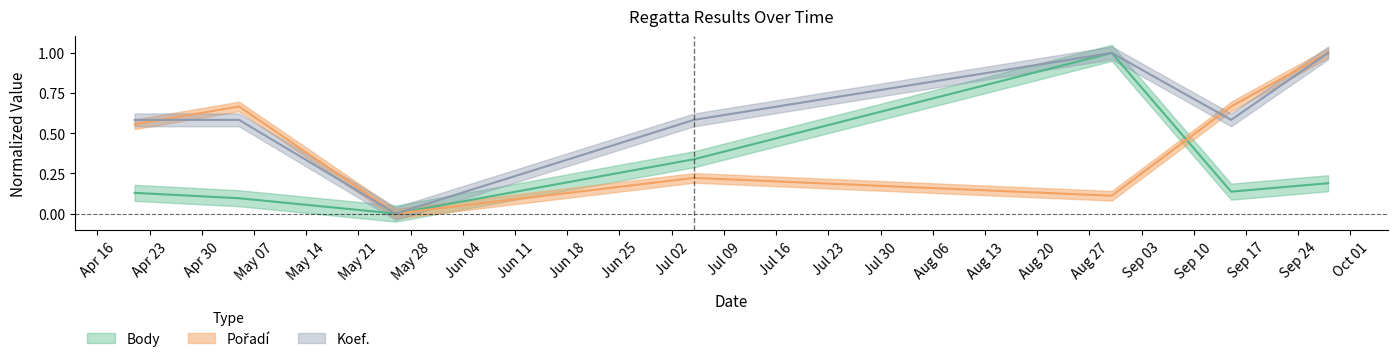

Is this an area chart (filled region under the line)?

No